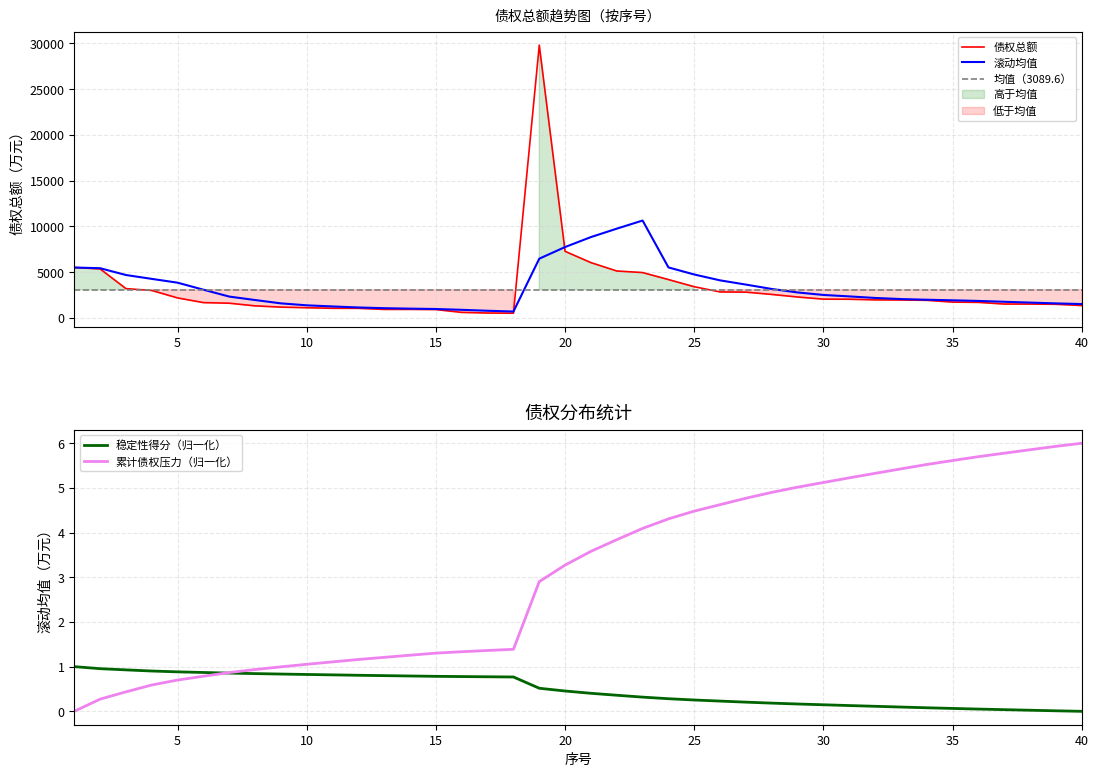

Which label corresponds to the largest value in the chart?

19